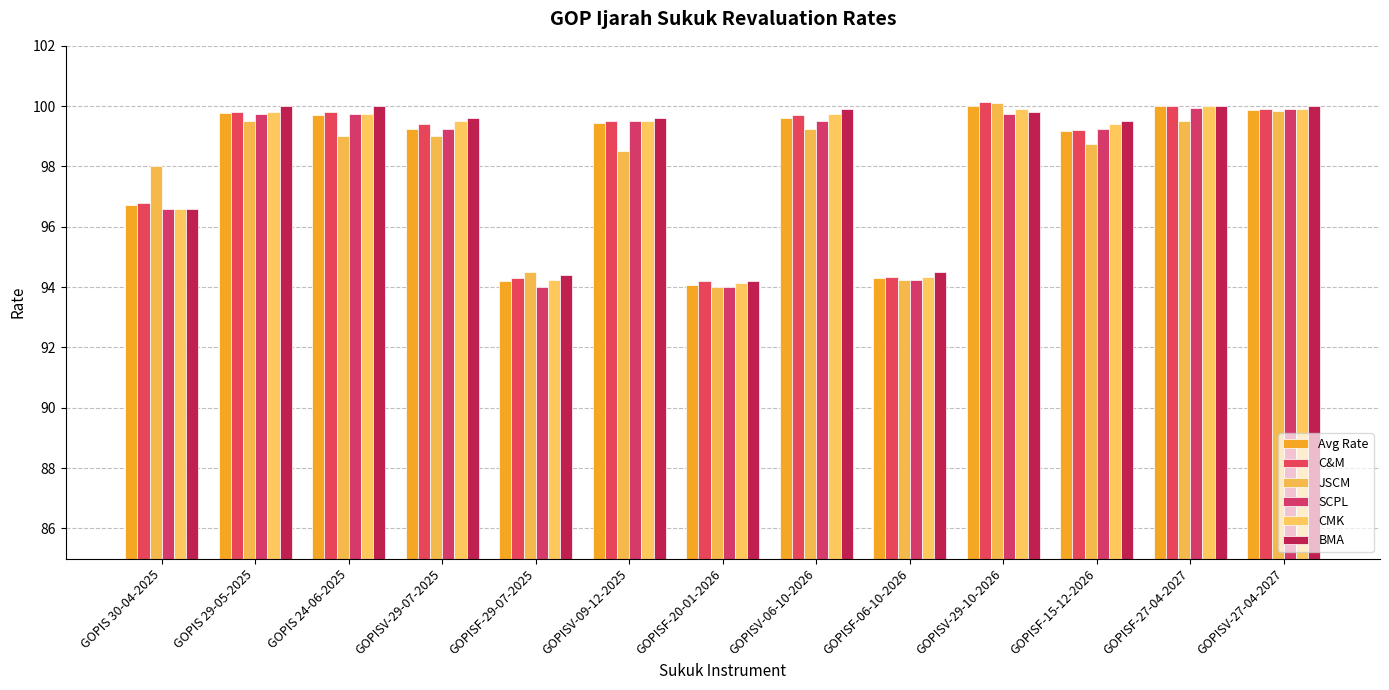

Which category has the lowest value across all series?

GOPISF-20-01-2026